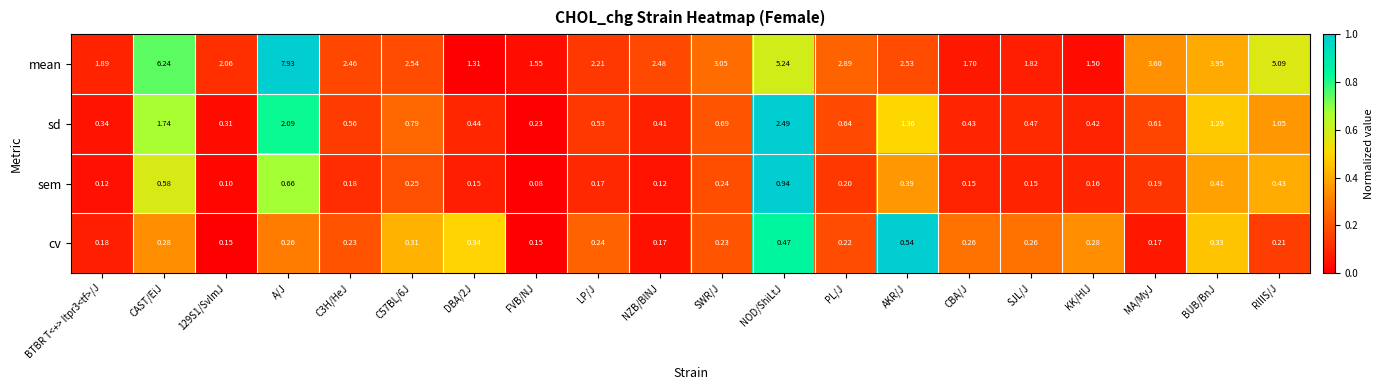

Which series changed the most between CAST/EiJ and NOD/ShiLtJ?

mean